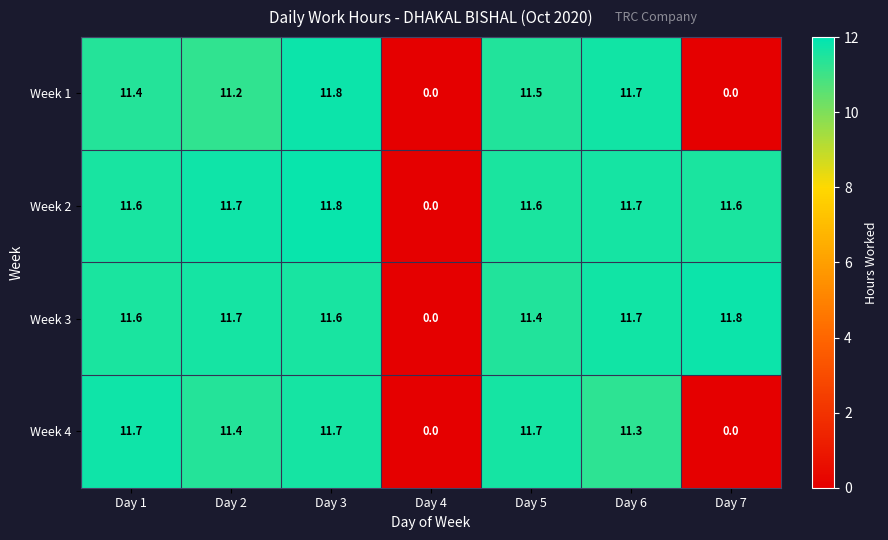

What is the difference between the second highest and minimum values in the Week 1 series?

11.7